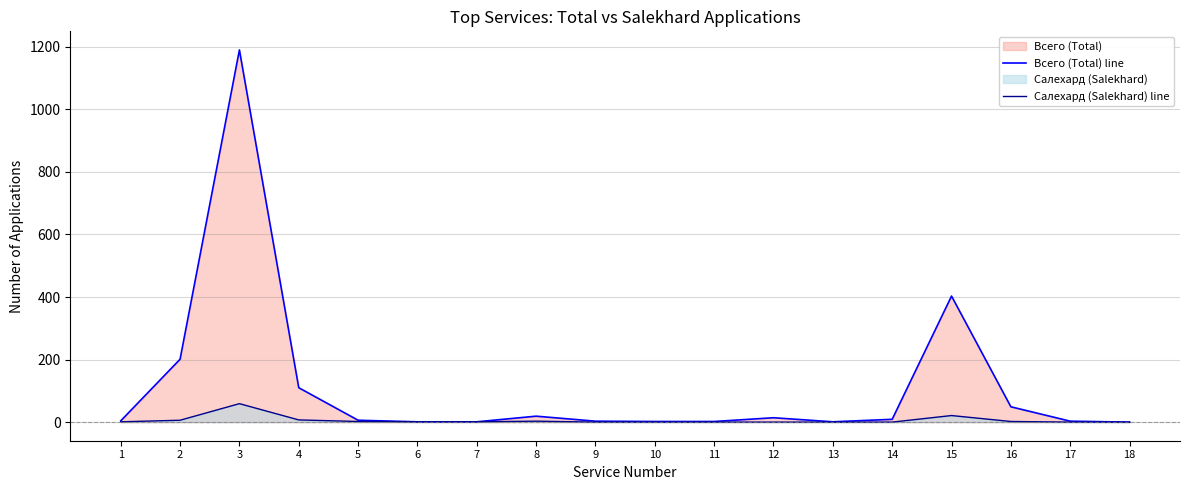

At which category is the sum across all series the highest?

3